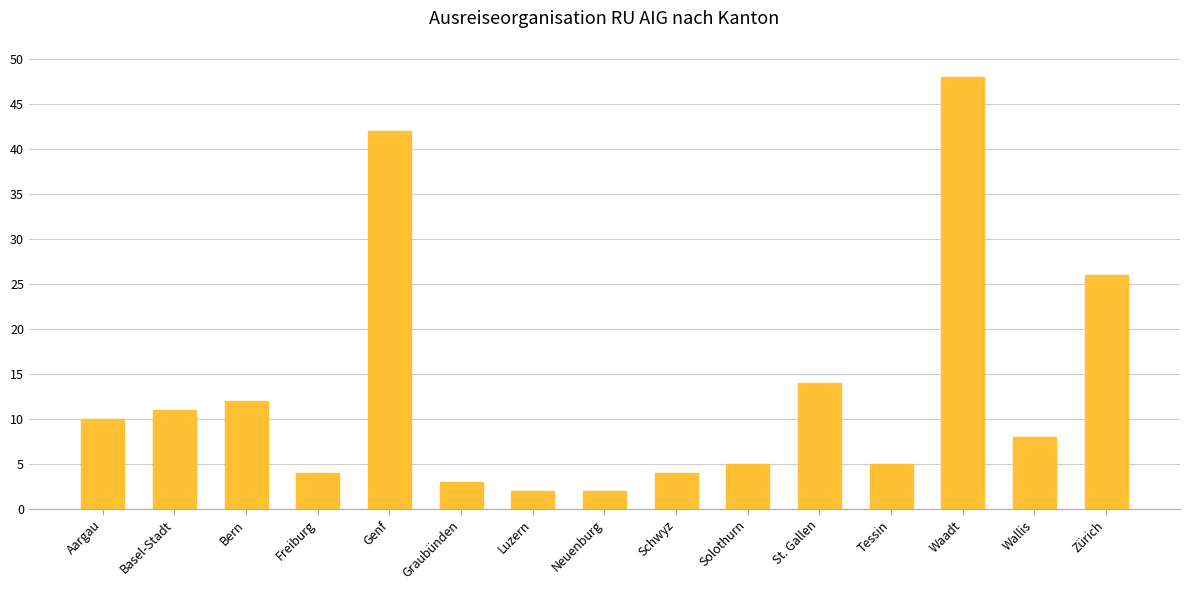

What is the maximum value shown in the chart?

48